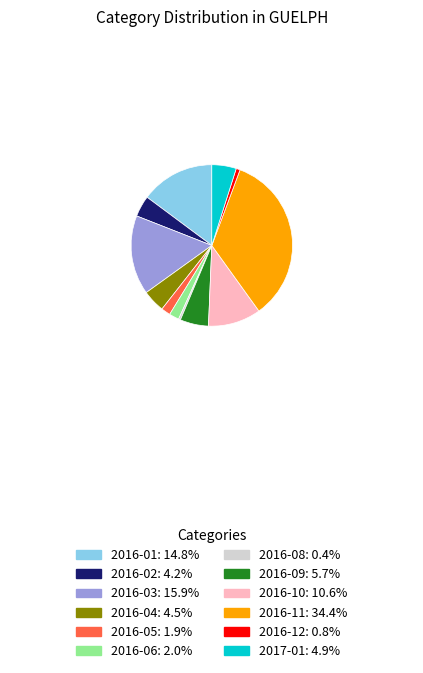

What is the ratio of the value at 2016-02 to the value at 2016-05?

2.3